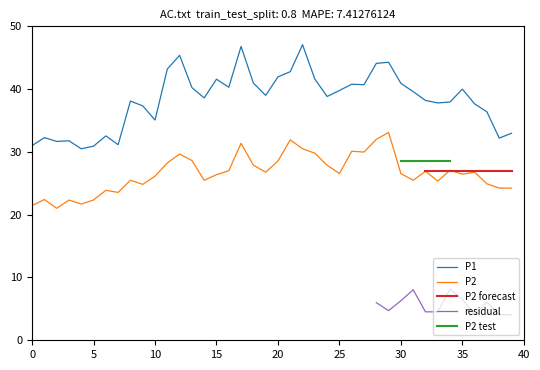

The value of P2 at 38 is 37.5. True or false?

False